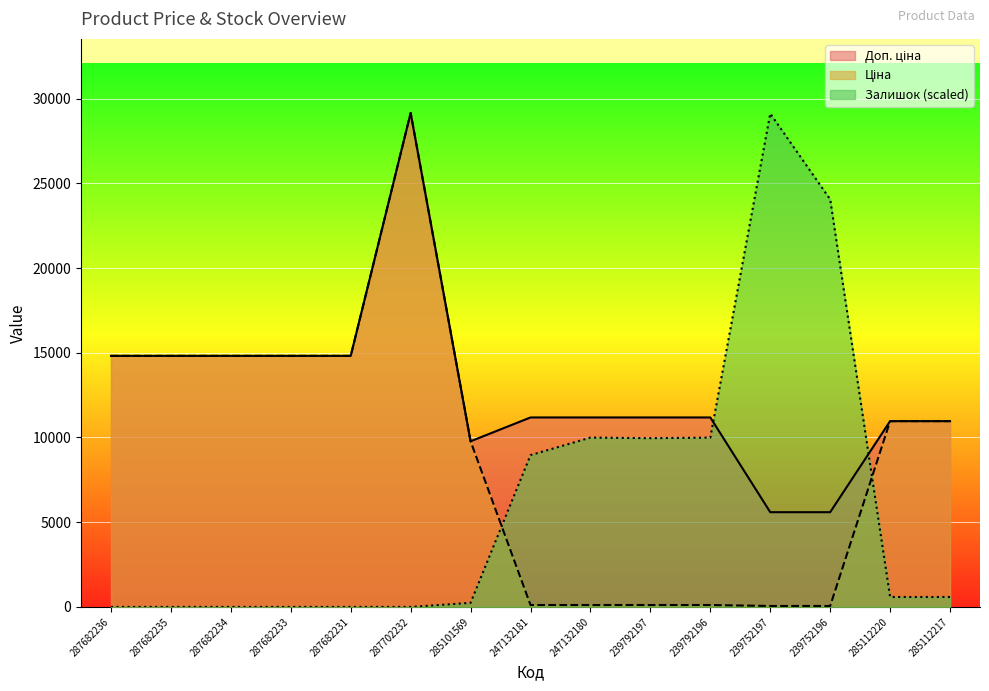

Which series changed the most between 239792196 and 239752197?

Залишок (scaled)